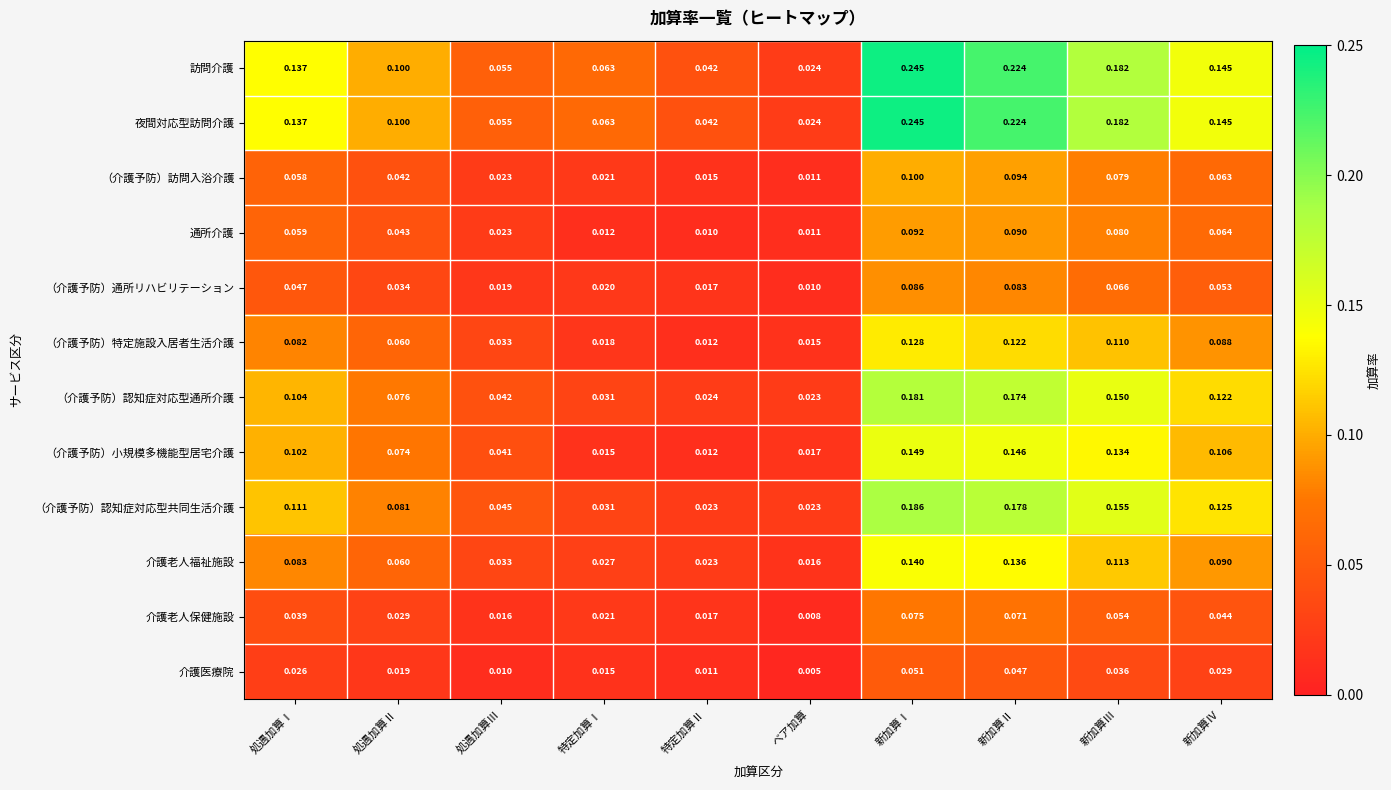

Which series changed the most between 処遇加算Ⅰ and 新加算Ⅳ?

（介護予防）認知症対応型通所介護